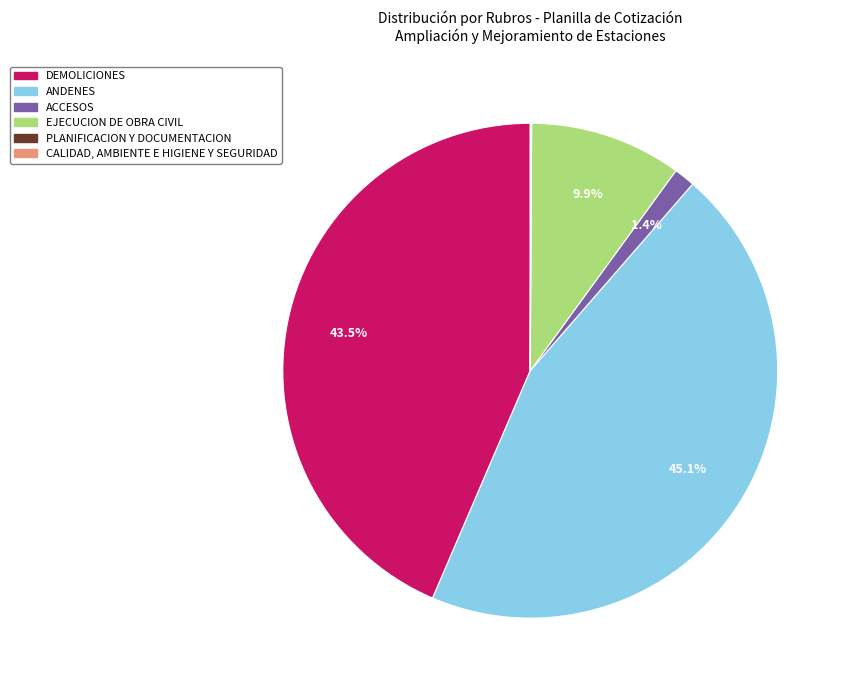

Between ACCESOS and EJECUCION DE OBRA CIVIL, which is larger?

EJECUCION DE OBRA CIVIL